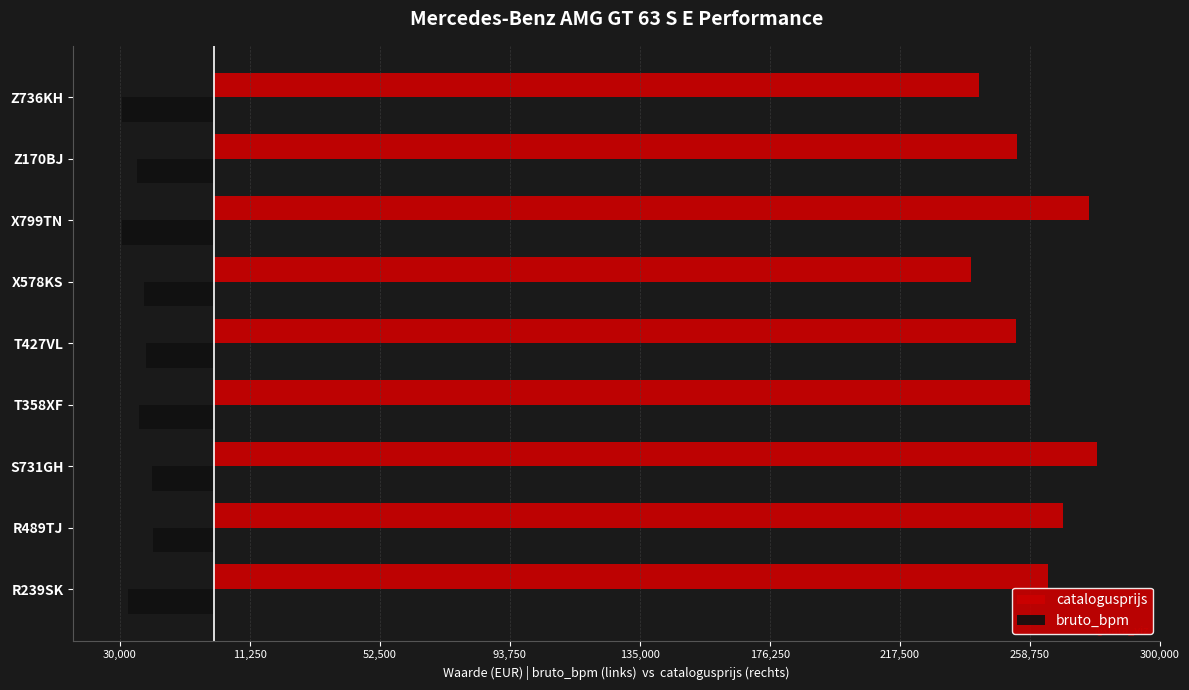

What is the greatest value displayed?

279937